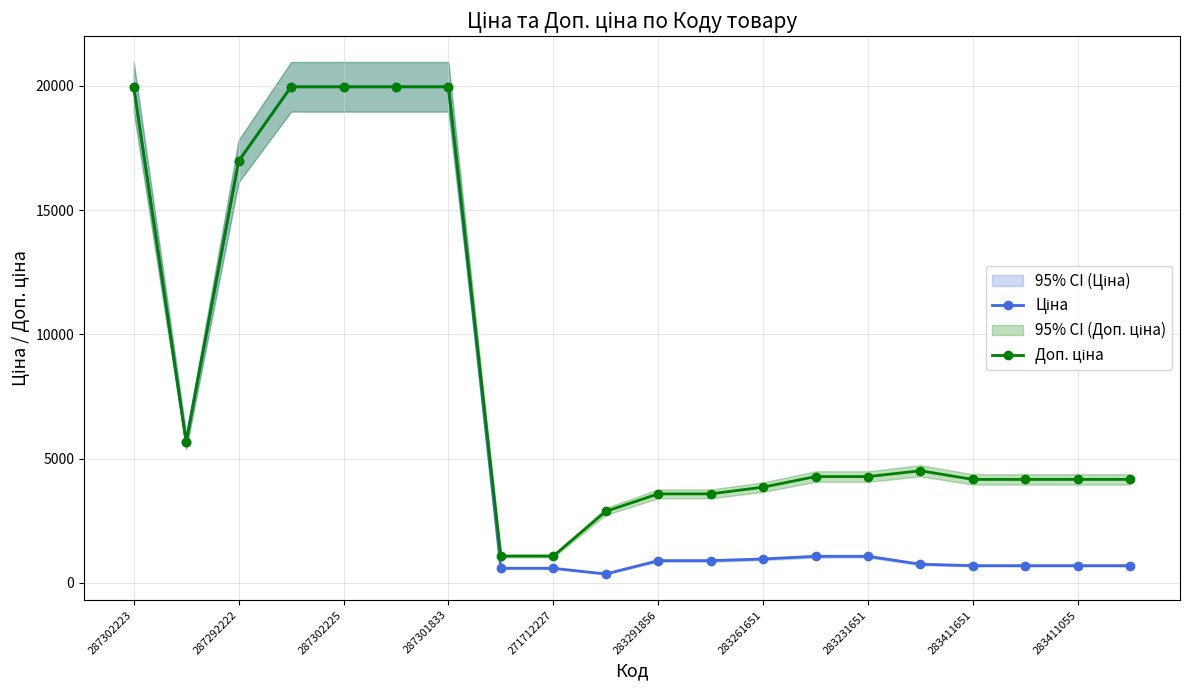

What is the average value of the Доп. ціна series?

8413.4